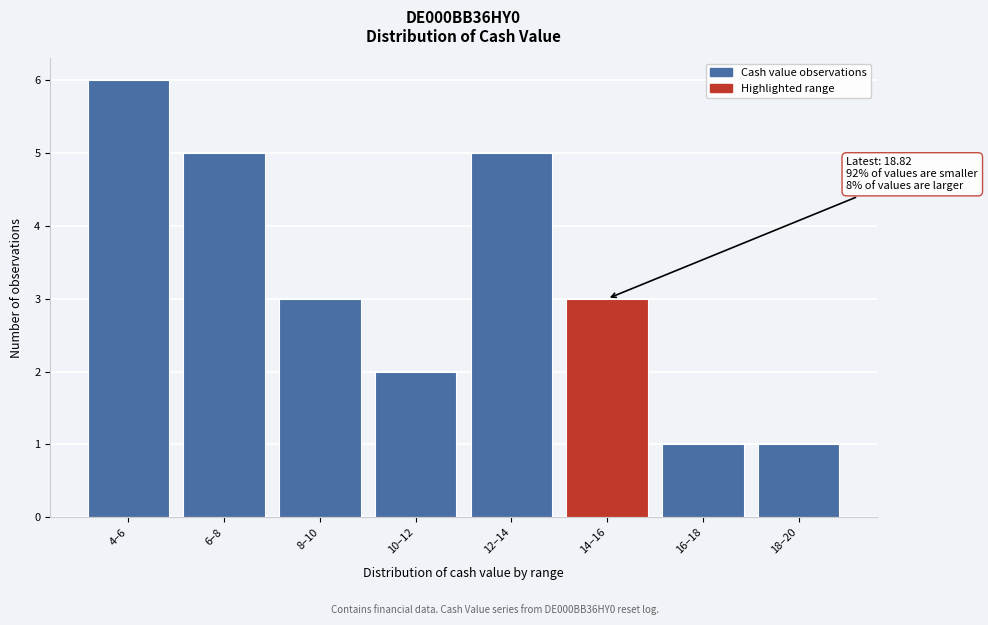

Reading left to right, transcribe all the data shown in this chart.

4–6=6	6–8=5	8–10=3	10–12=2	12–14=5	14–16=3	16–18=1	18–20=1